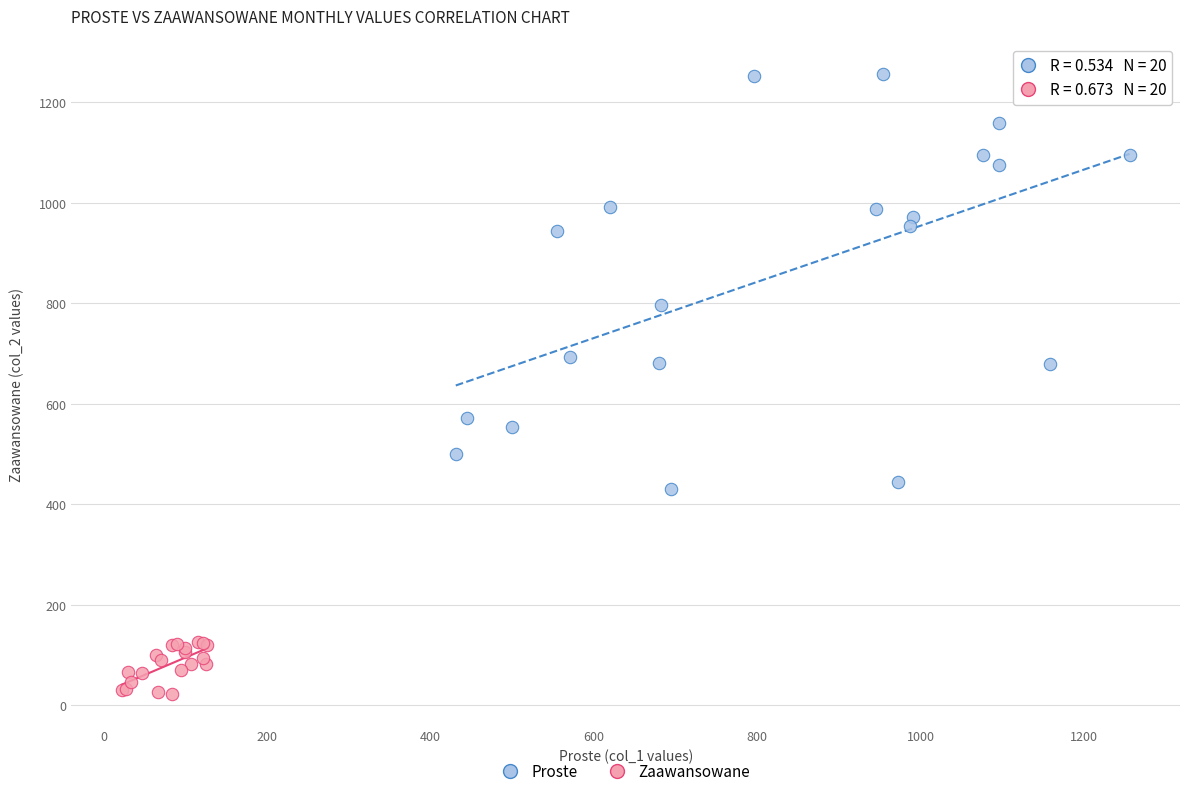

Which series has the largest Y range (max minus min)?

Proste